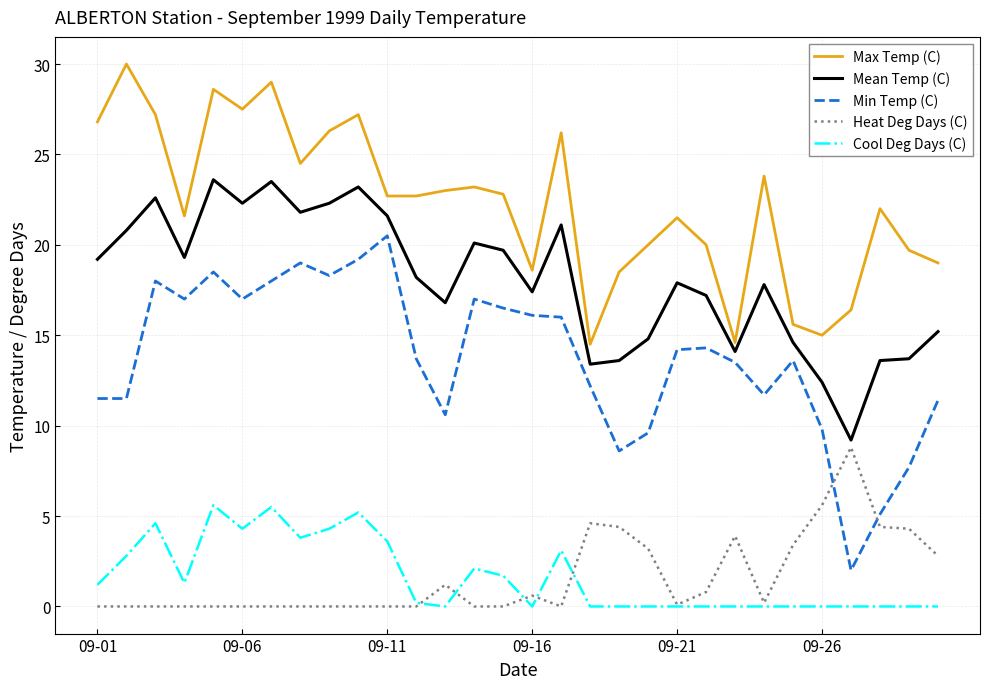

What is the greatest value displayed?

30.0